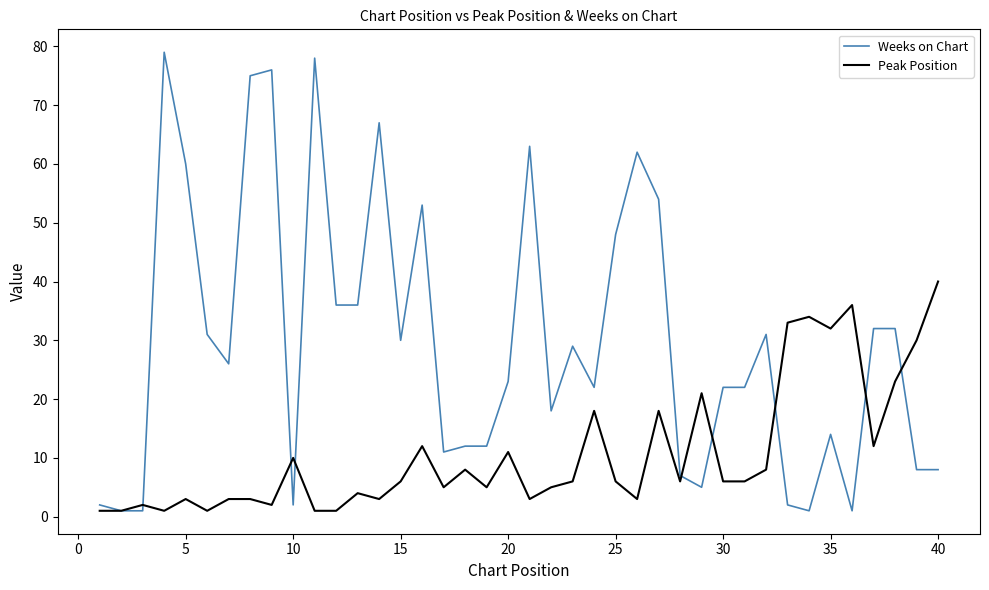

Rank the series by their average value, from highest to lowest.

Weeks on Chart, Peak Position